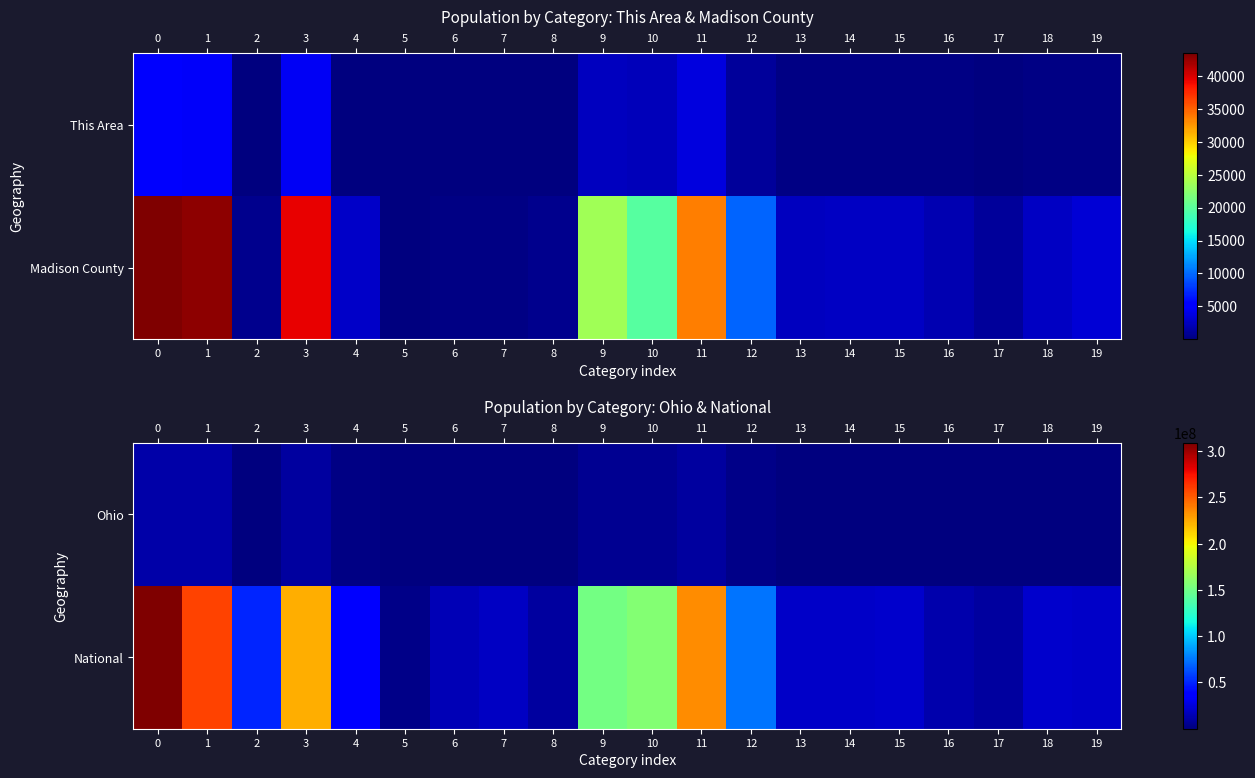

True or false: Ohio has a value of 2730751 at 12.

True